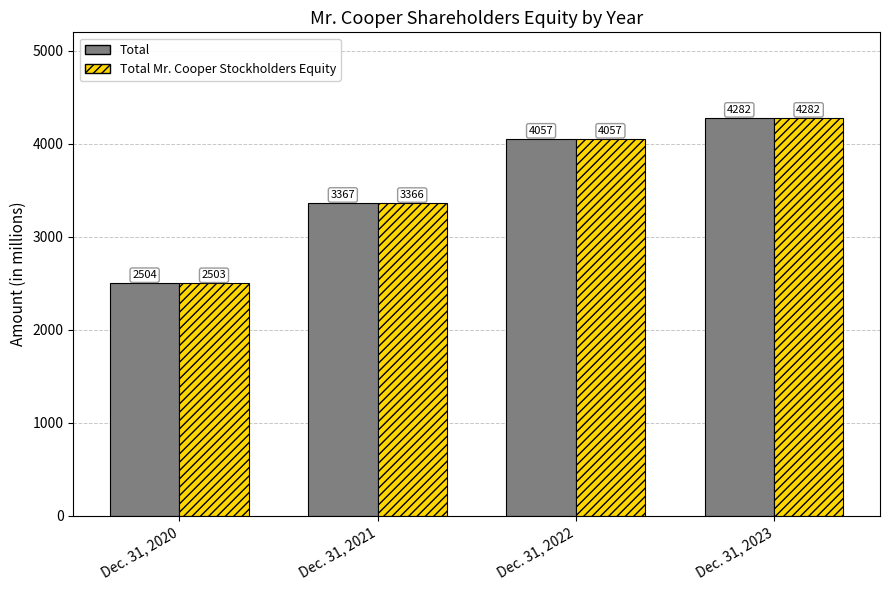

What is the total value across all series at Dec. 31, 2023?

8564